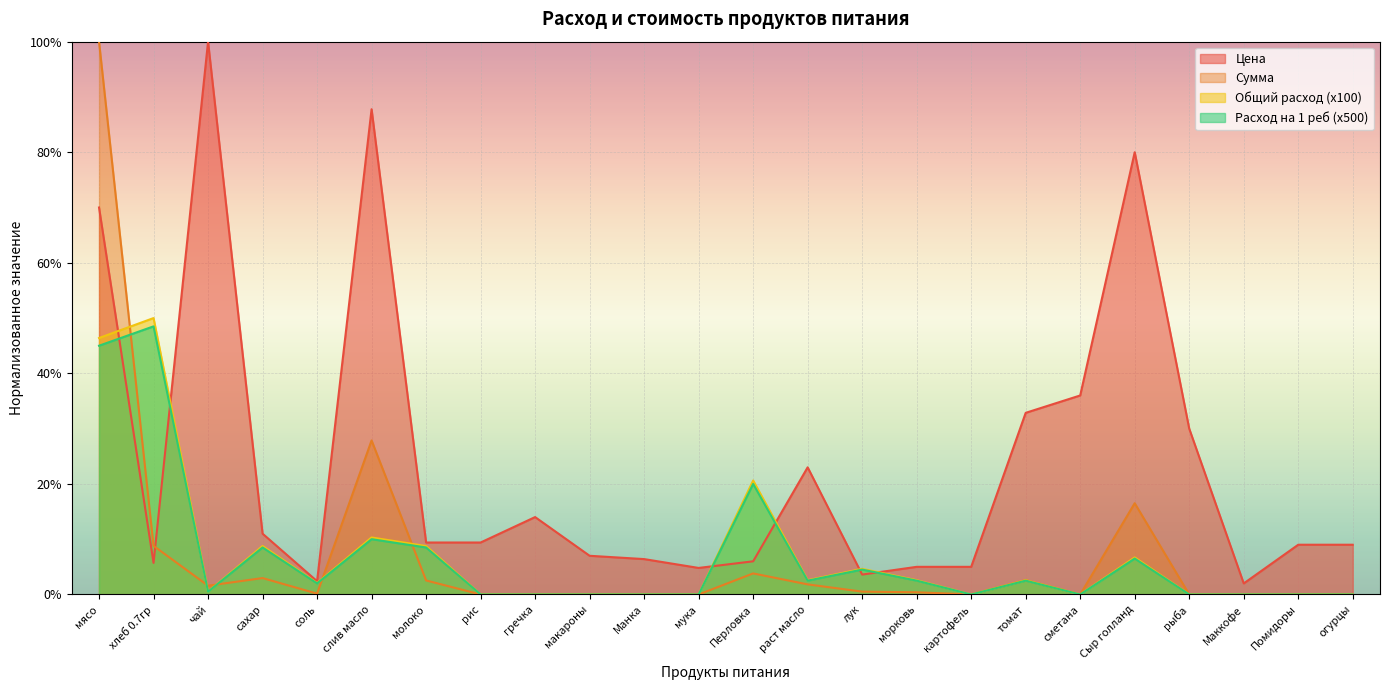

Reading right to left, list all the values displayed in this chart.

Цена: 9.0	9.0	2.0	30.0	80.0	36.0	32.9	5.0	5.0	3.6	23.0	6.0	4.8	6.4	7.0	14.0	9.4	9.4	87.8	2.4	11.0	100.0	5.7	70.0
Сумма: 0.0	0.0	0.0	0.0	16.5	0.0	2.6	0.0	0.4	0.5	1.8	3.8	0.0	0.0	0.0	0.0	0.0	2.5	27.9	0.2	3.0	1.6	8.8	100.0
Общий расход: 0.0	0.0	0.0	0.0	6.7	0.0	2.6	0.0	2.6	4.6	2.6	20.6	0.0	0.0	0.0	0.0	0.0	8.8	10.3	2.1	8.8	0.5	50.0	46.4
Расход на 1 реб: 0.0	0.0	0.0	0.0	6.5	0.0	2.5	0.0	2.5	4.5	2.5	20.0	0.0	0.0	0.0	0.0	0.0	8.5	10.0	2.0	8.5	0.5	48.5	45.0